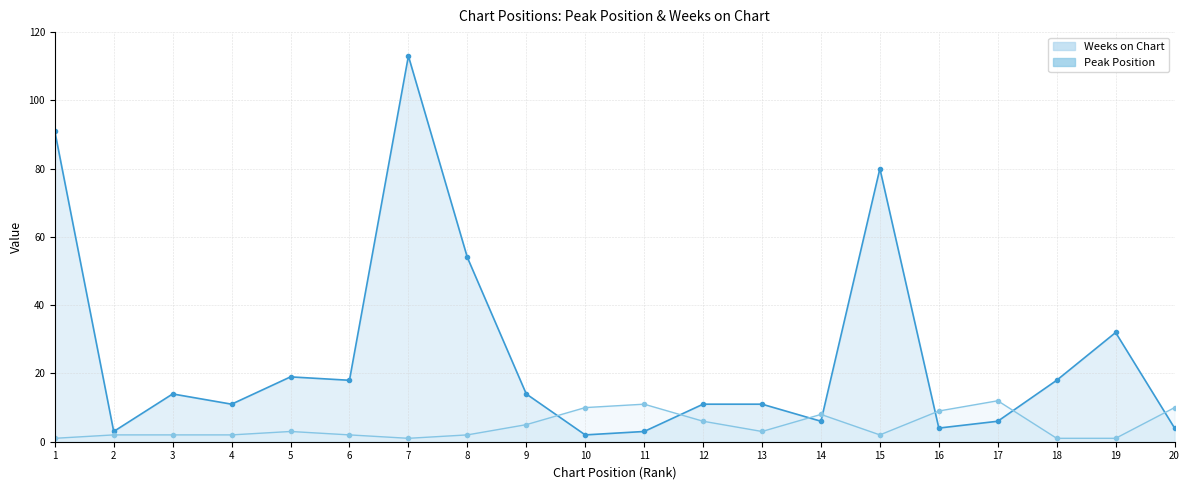

The value of Weeks on Chart at 6 is 9. True or false?

False